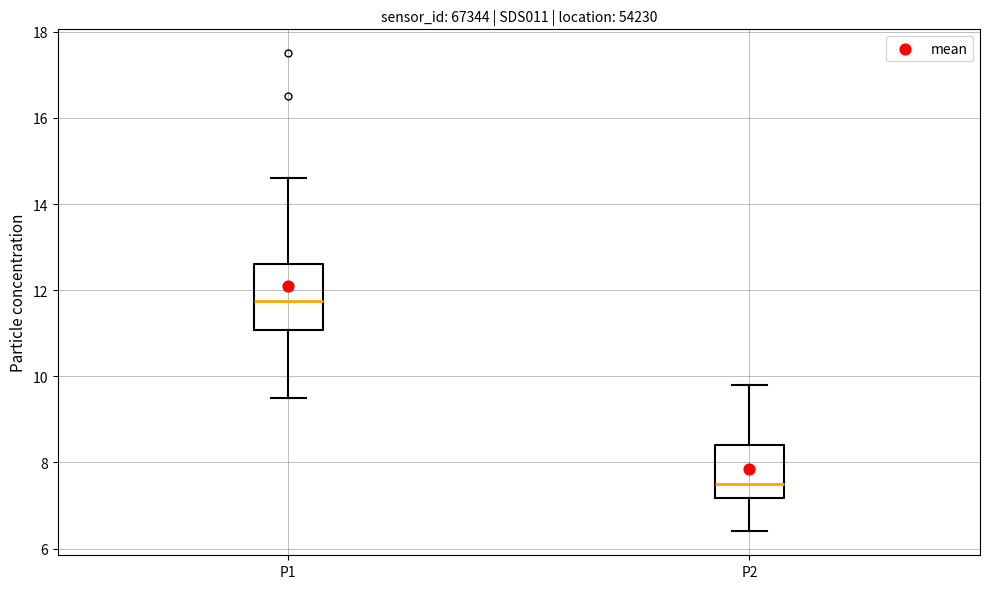

Comparing the boxes themselves (not the whiskers), which one is the tallest?

P1